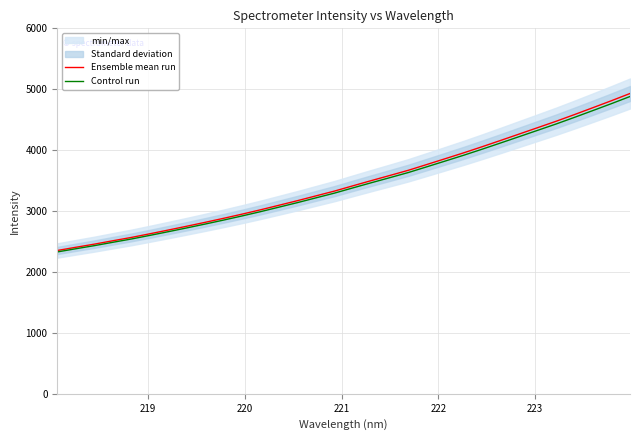

What is the maximum value for Control run?

4880.8